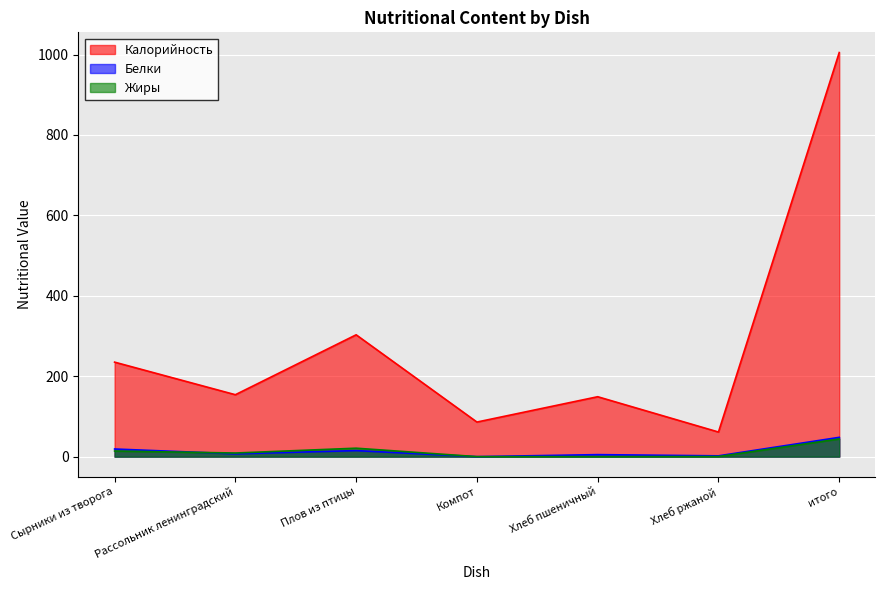

Which series has the largest total across all categories?

Калорийность